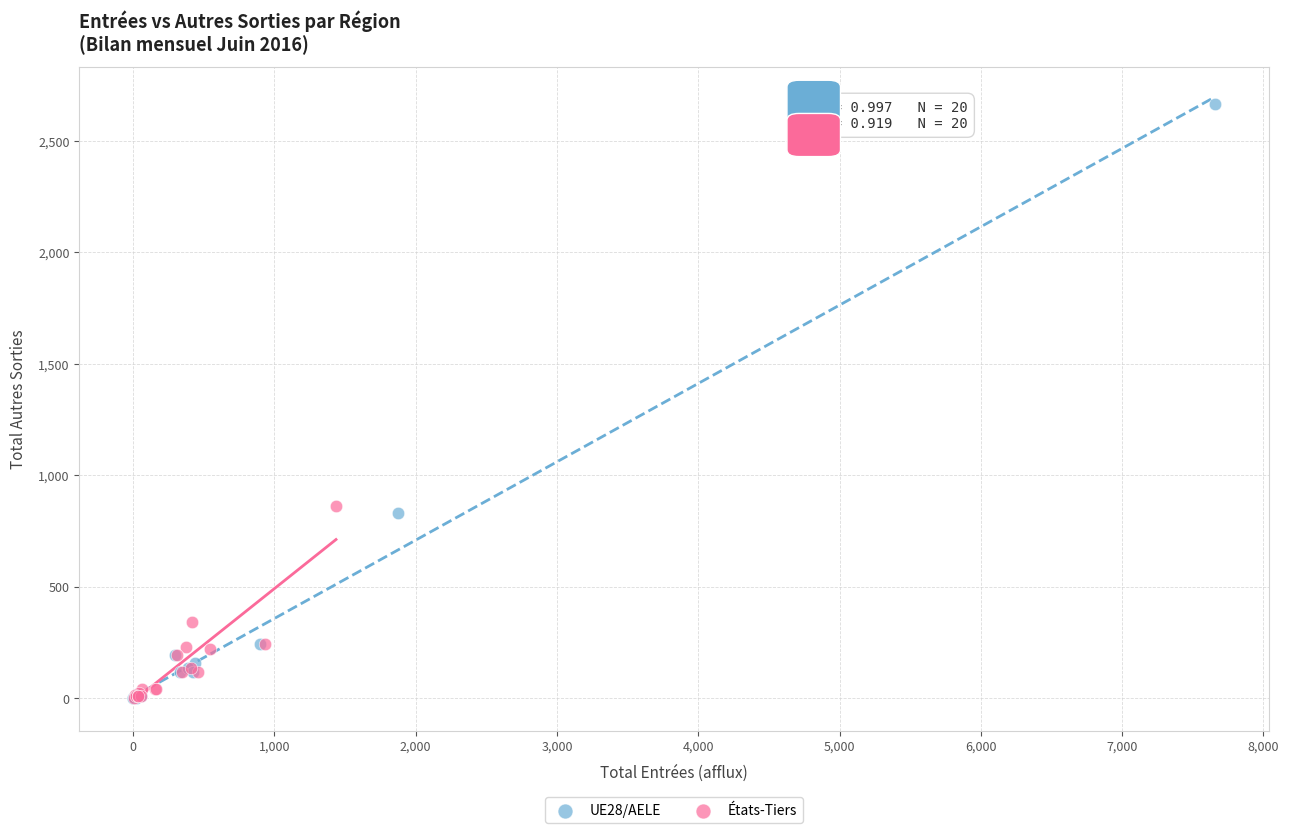

Which series reaches the maximum Y coordinate?

UE28/AELE